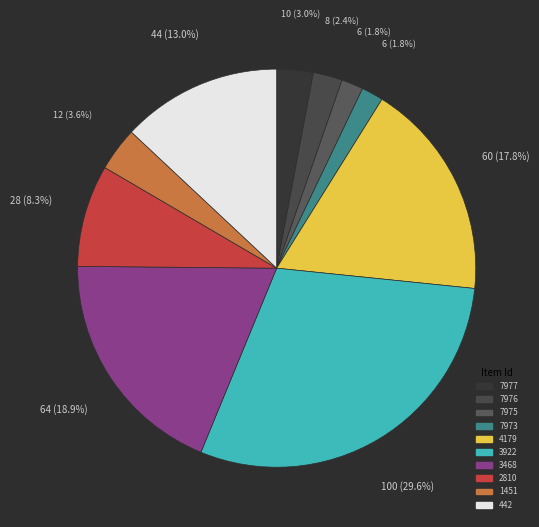

What is the smallest slice in the pie chart?

7975